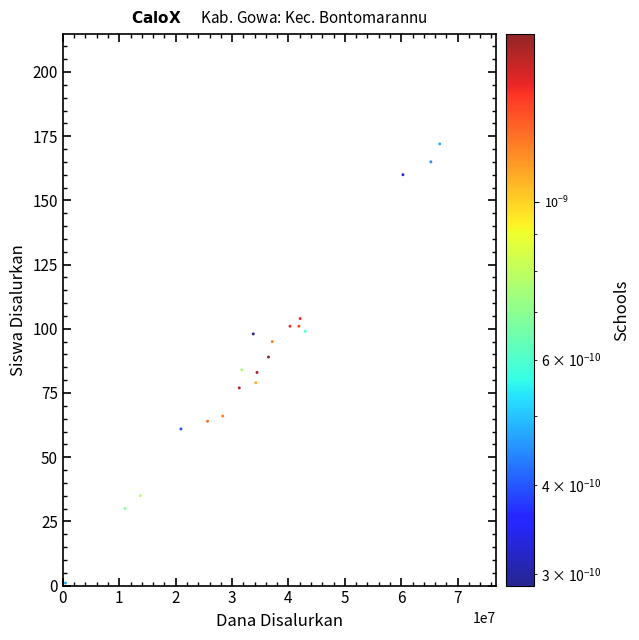

What is the range of Y values (max minus min)?

171